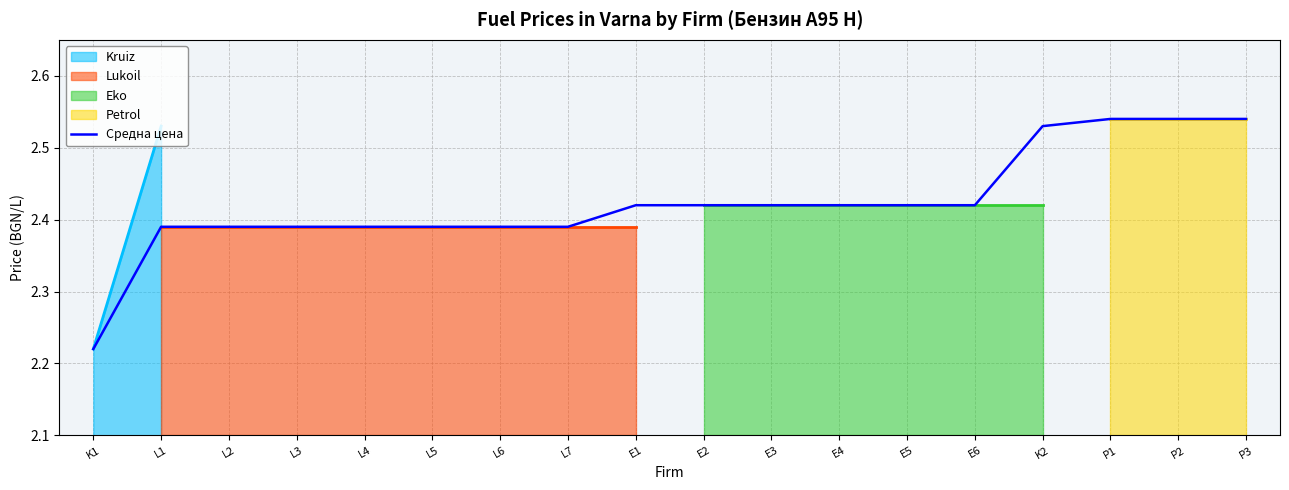

At which label is the value closest to 2?

K1